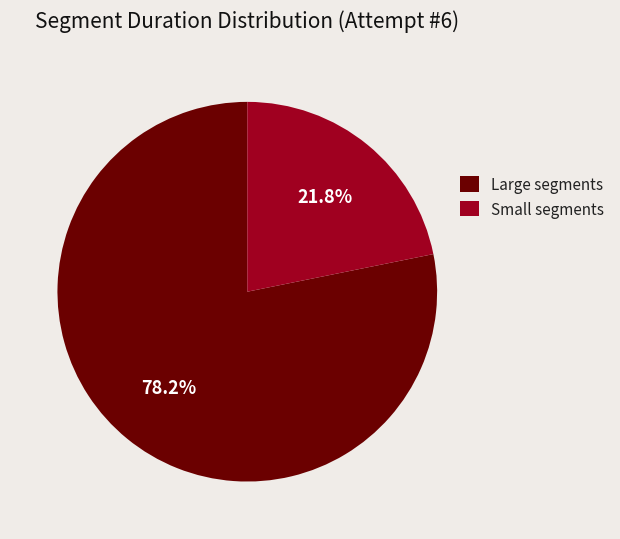

What is the largest slice in the pie chart?

Large segments